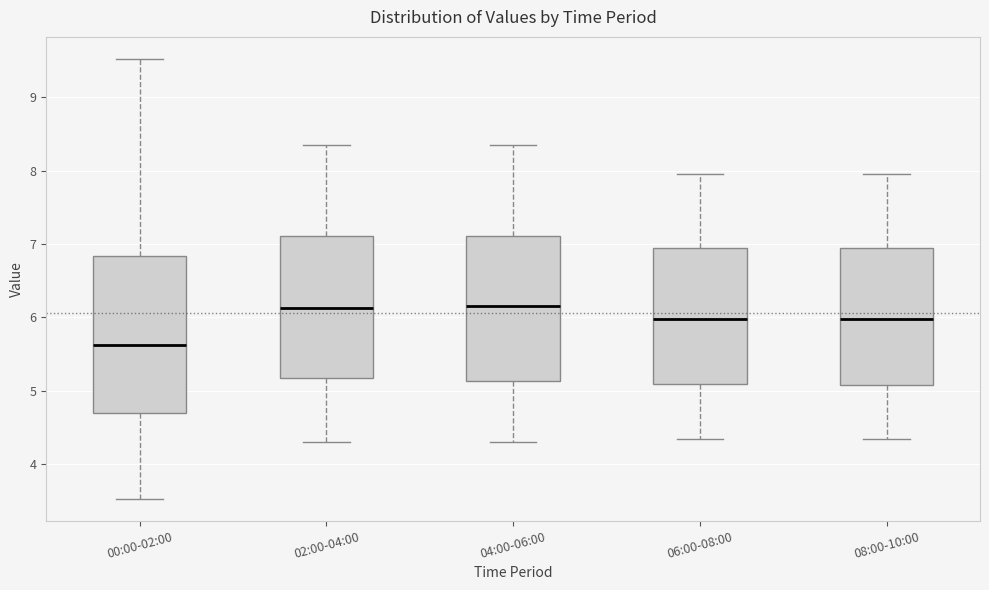

Which box has the lowest median line?

00:00-02:00